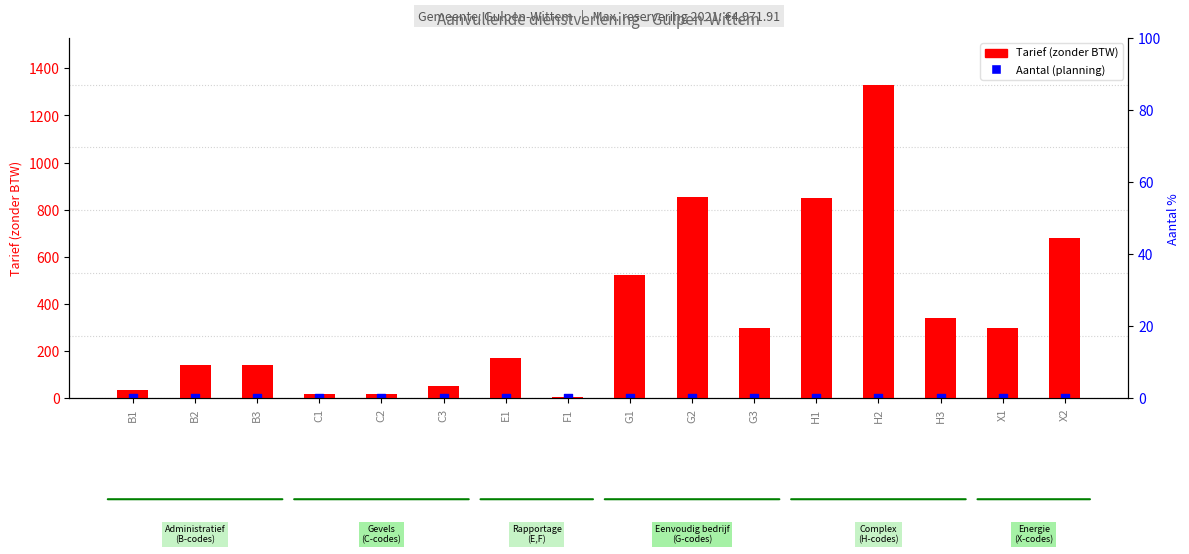

Which series has the widest spread of Y values?

Tarief (zonder BTW)